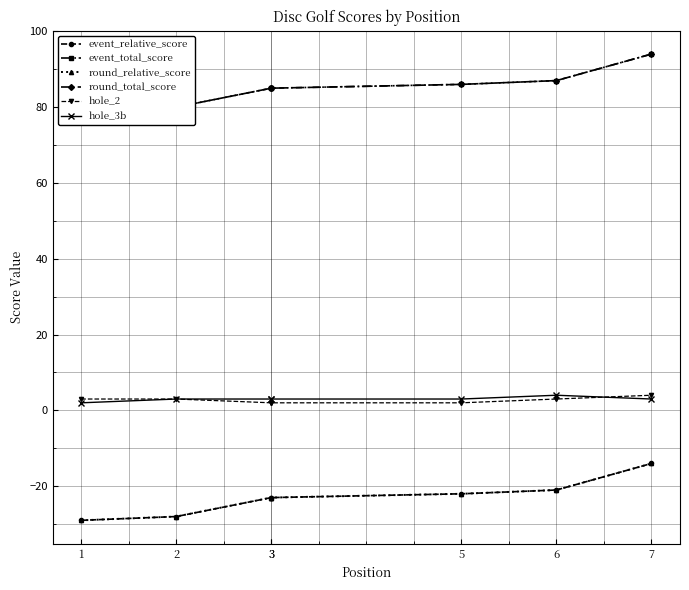

True or false: hole_2 has a value of 4 at 1.

False